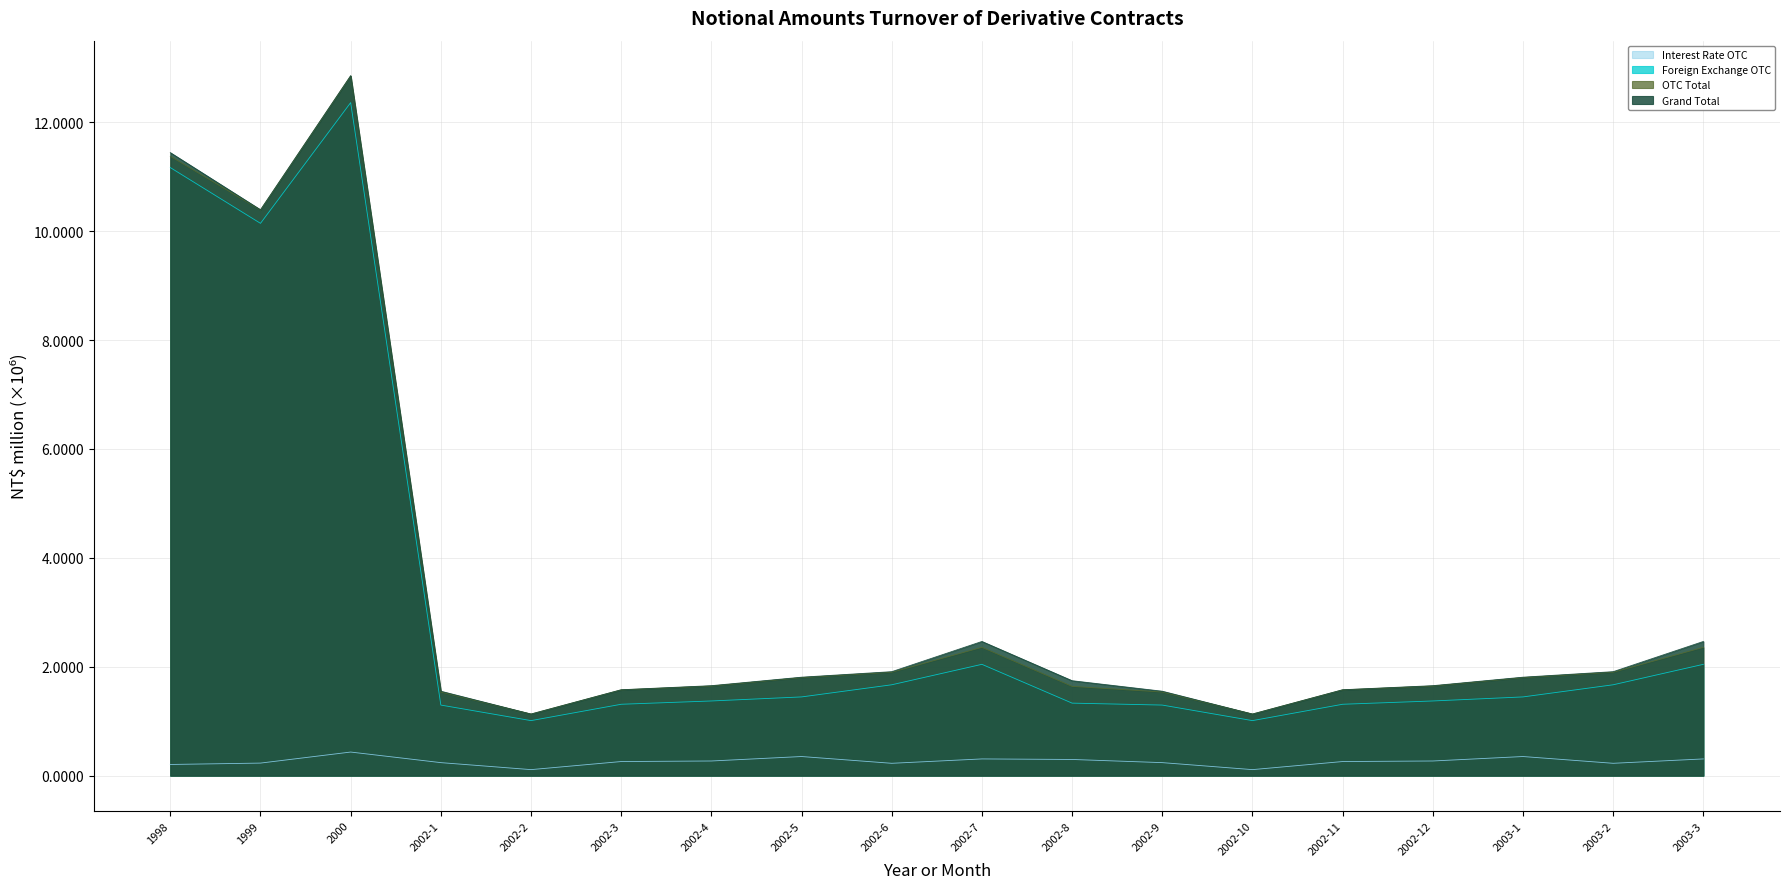

Reading left to right, extract all data points from this chart.

Interest Rate OTC: 0.2	0.2	0.4	0.2	0.1	0.3	0.3	0.4	0.2	0.3	0.3	0.2	0.1	0.3	0.3	0.4	0.2	0.3
Foreign Exchange OTC: 11.2	10.1	12.4	1.3	1.0	1.3	1.4	1.4	1.7	2.0	1.3	1.3	1.0	1.3	1.4	1.4	1.7	2.0
OTC Total: 11.4	10.4	12.9	1.5	1.1	1.6	1.6	1.8	1.9	2.4	1.6	1.5	1.1	1.6	1.6	1.8	1.9	2.4
Grand Total: 11.4	10.4	12.9	1.6	1.1	1.6	1.7	1.8	1.9	2.5	1.7	1.6	1.1	1.6	1.7	1.8	1.9	2.5